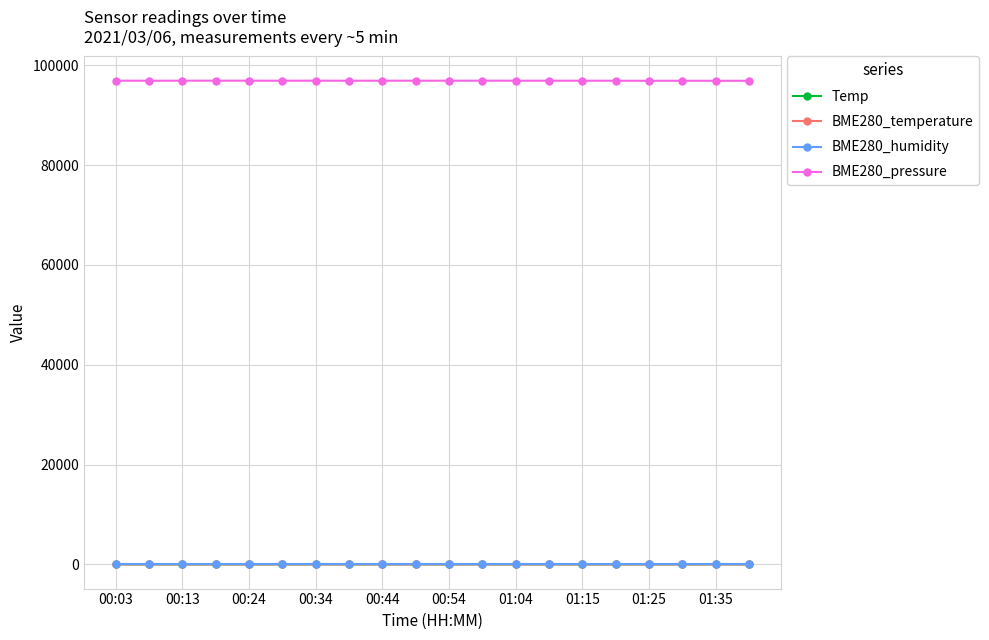

True or false: BME280_temperature has more than 1 points higher than both neighbors.

True